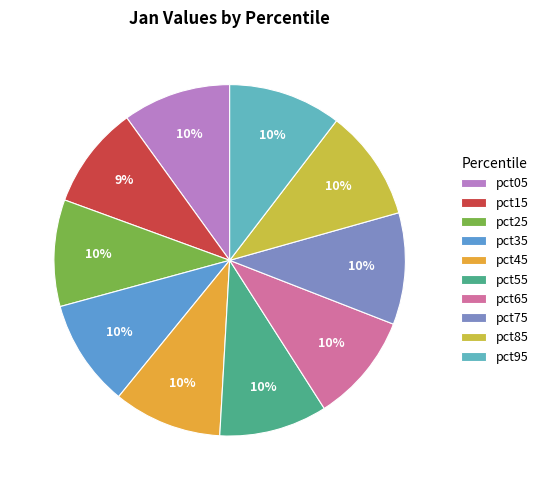

How many segments does this pie chart have?

10